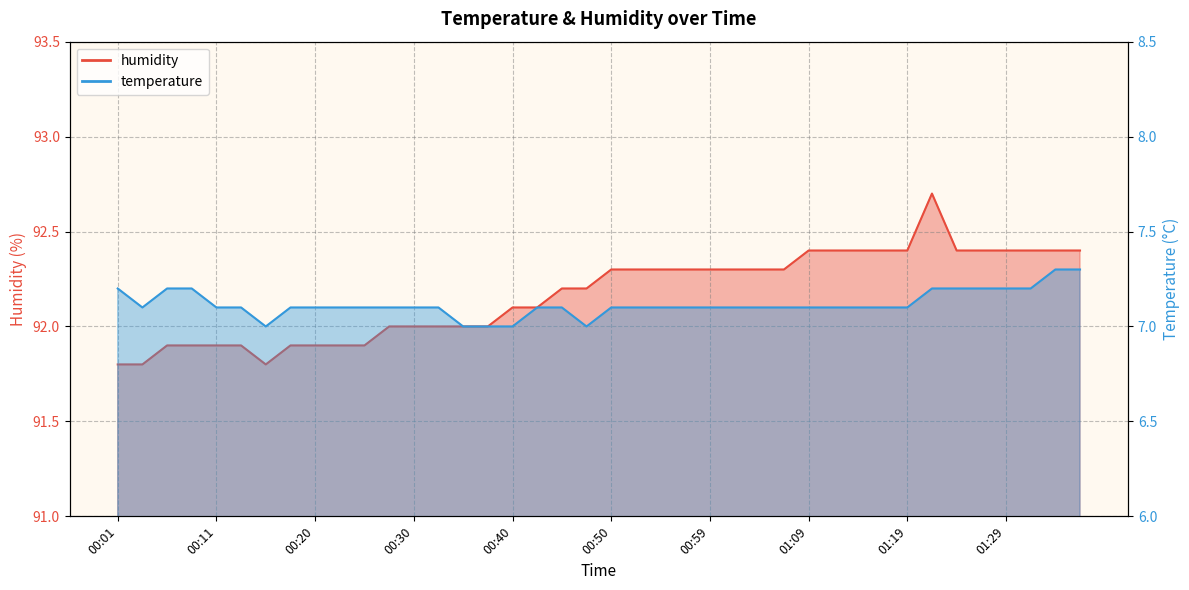

Rank the categories by temperature value from highest to lowest.

01:33, 01:36, 00:01, 00:06, 00:08, 01:21, 01:24, 01:26, 01:29, 01:31, 00:03, 00:11, 00:13, 00:18, 00:20, 00:23, 00:25, 00:28, 00:30, 00:33, 00:42, 00:45, 00:50, 00:52, 00:55, 00:57, 00:59, 01:02, 01:04, 01:07, 01:09, 01:12, 01:14, 01:16, 01:19, 00:16, 00:35, 00:37, 00:40, 00:47